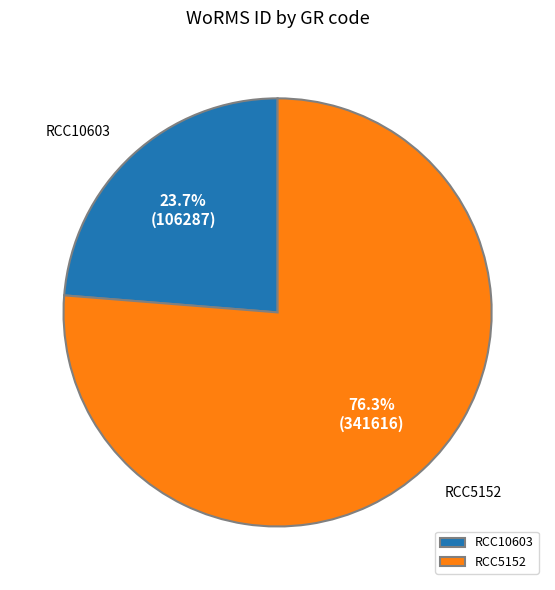

Rank the categories by value from lowest to highest.

RCC10603, RCC5152